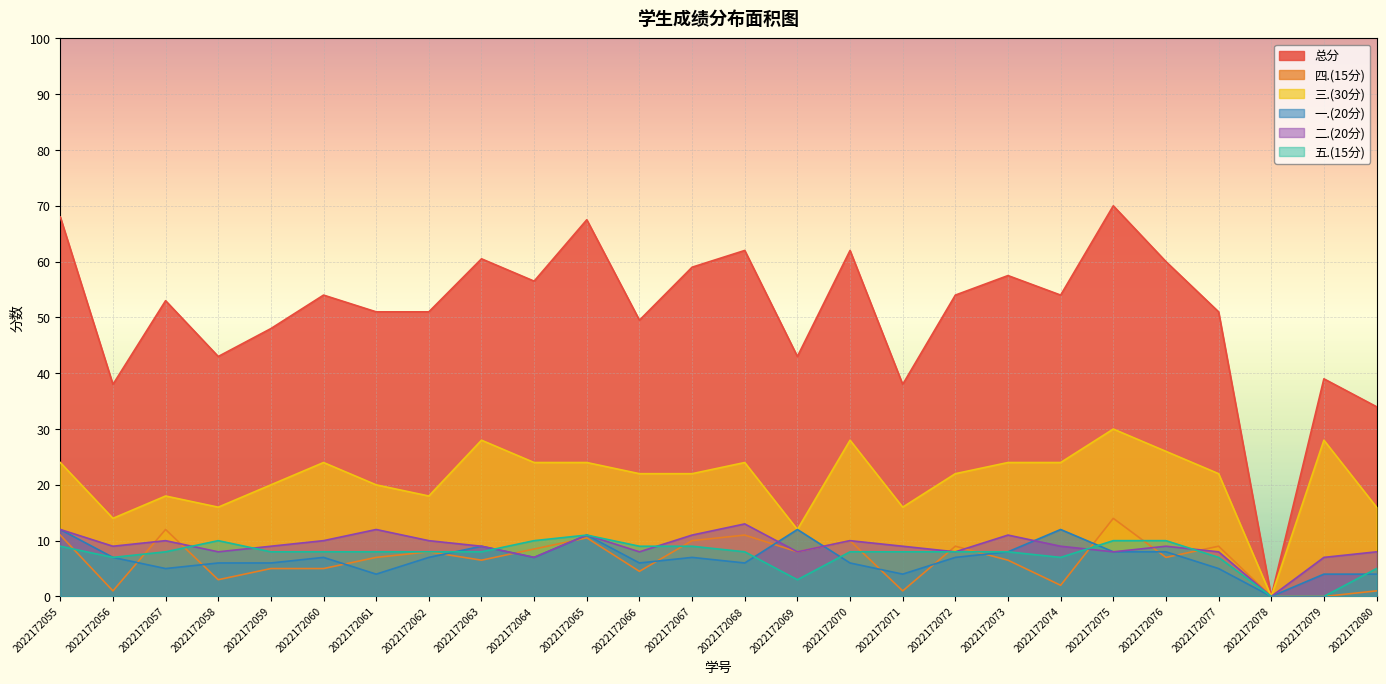

List the series in order of their peak value, lowest first.

五.(15分), 一.(20分), 二.(20分), 四.(15分), 三.(30分), 总分